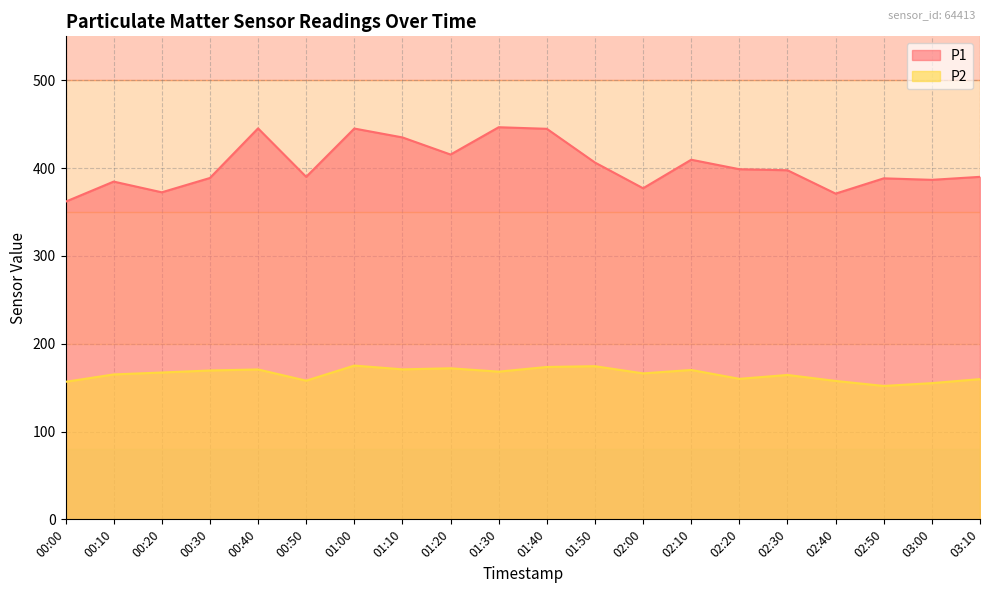

How many data points does each series have?

20